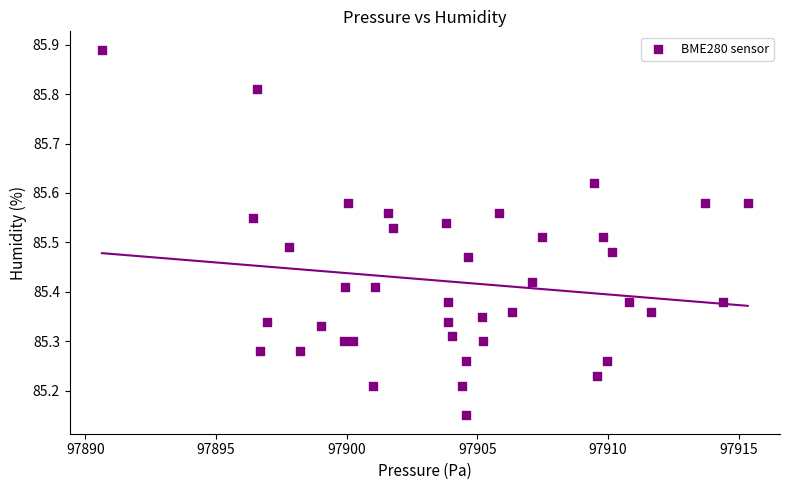

What is the range of Y values (max minus min)?

0.7